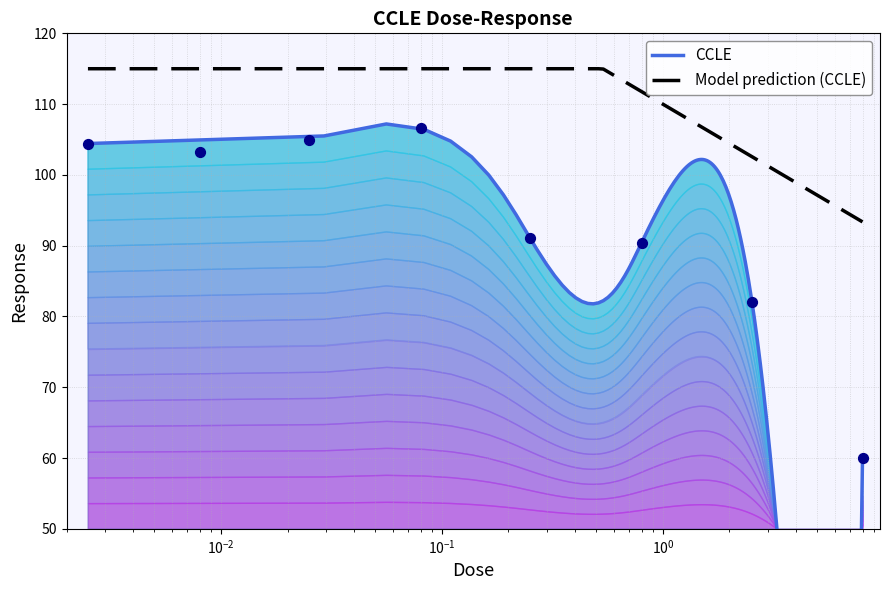

What is the ratio of the value at 0.08 to the value at 0.008?

1.0